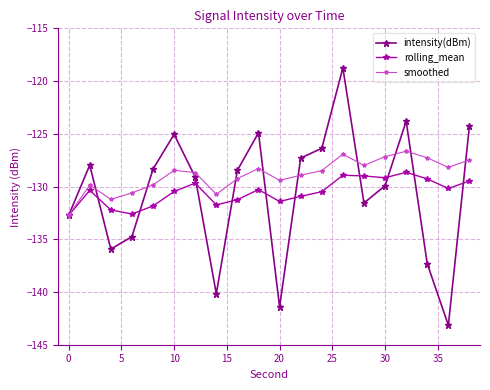

True or false: intensity(dBm) and smoothed cross at least once.

True